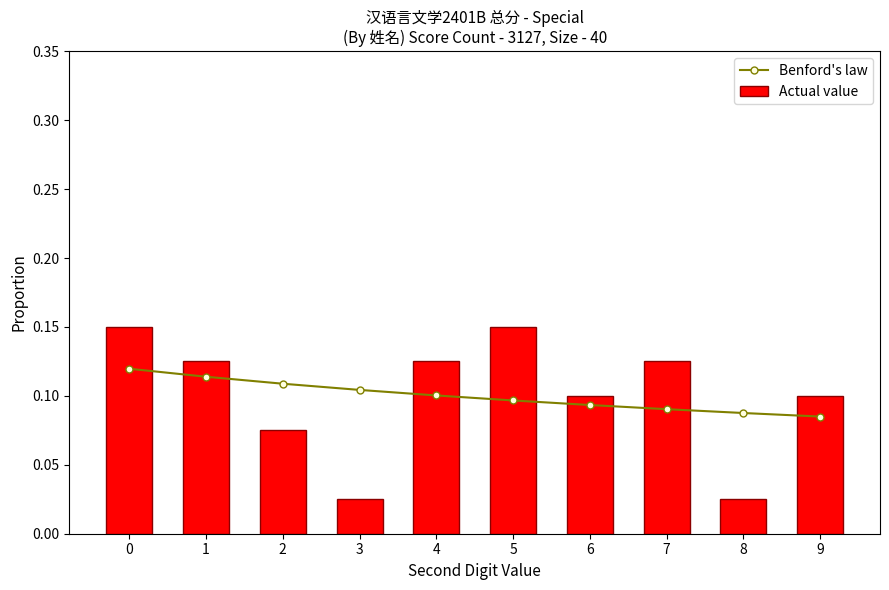

What is the value of the Actual value bar at the 10th from the left?

0.1